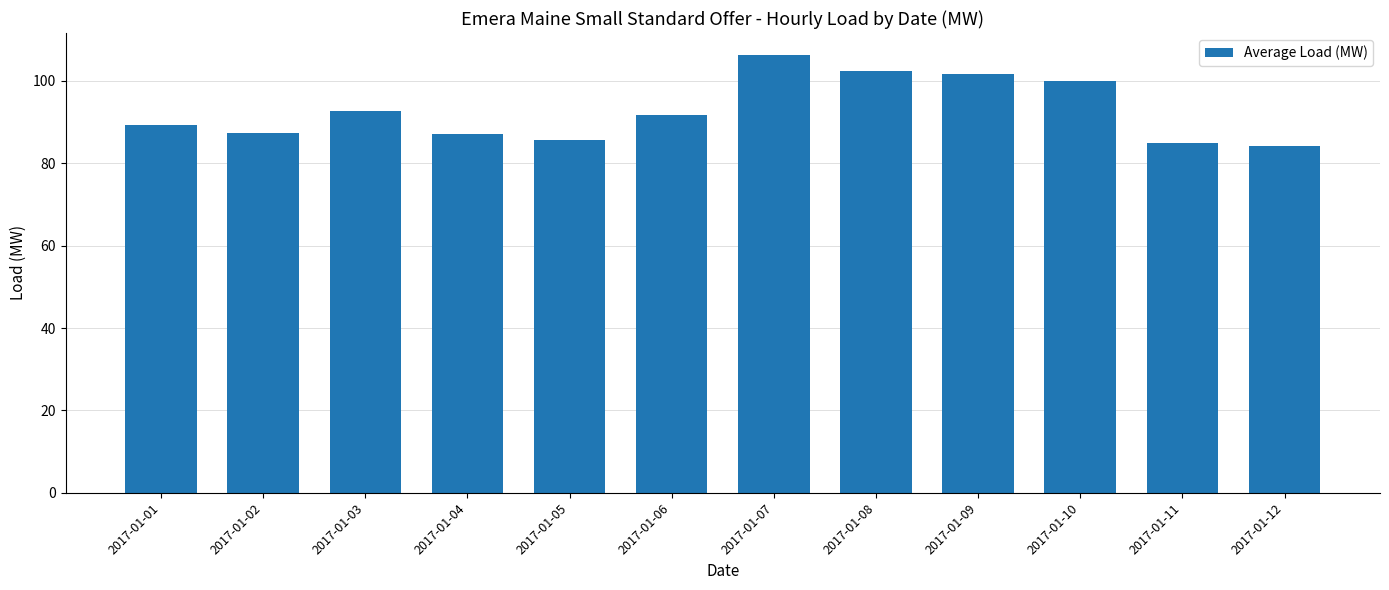

Which category has the highest value across all series?

2017-01-07